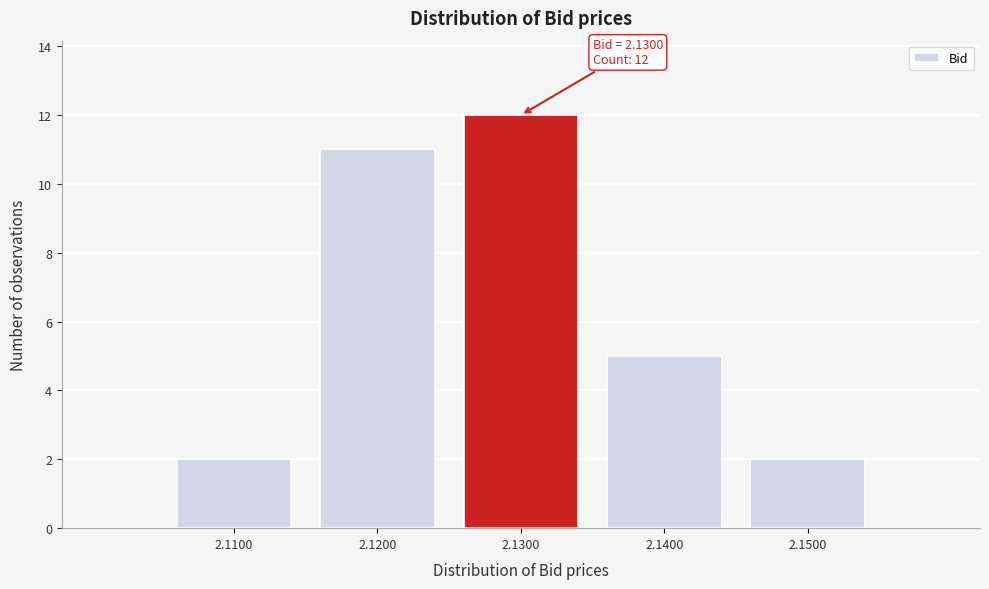

Reading left to right, list all the values displayed in this chart.

2	11	12	5	2